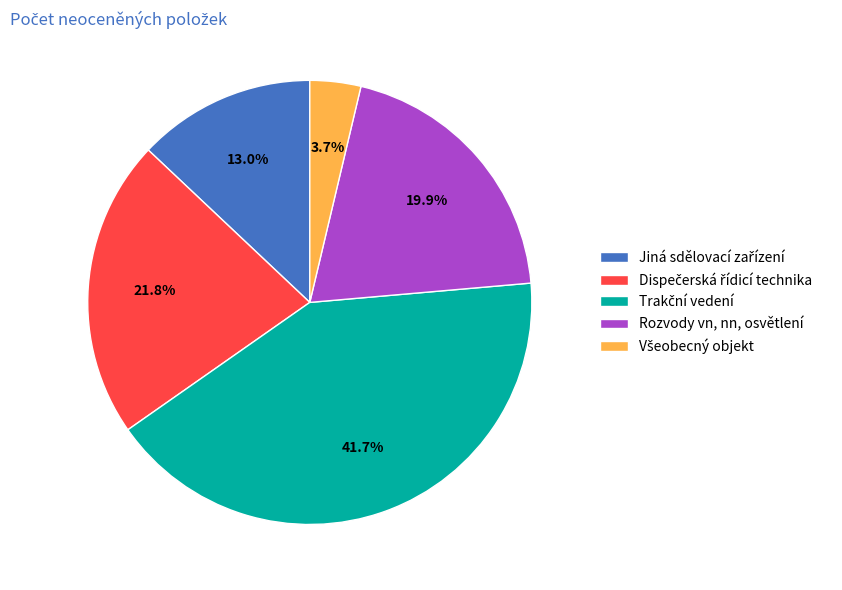

What percentage is NOT represented by Rozvody vn, nn, osvětlení?

80.1%